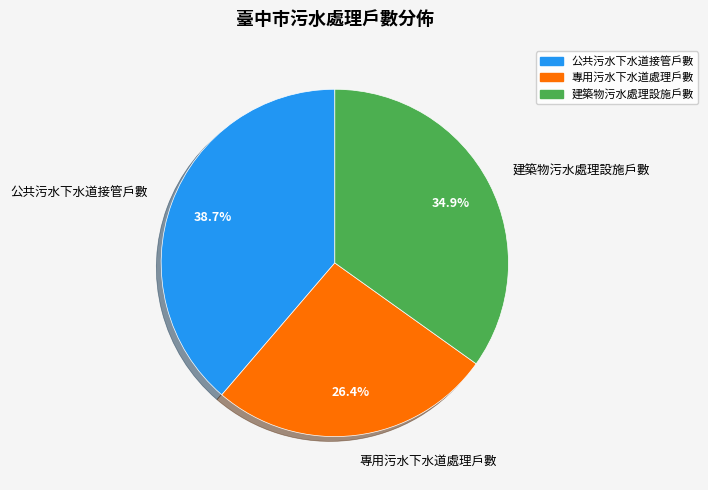

How many slices are in this pie chart?

3